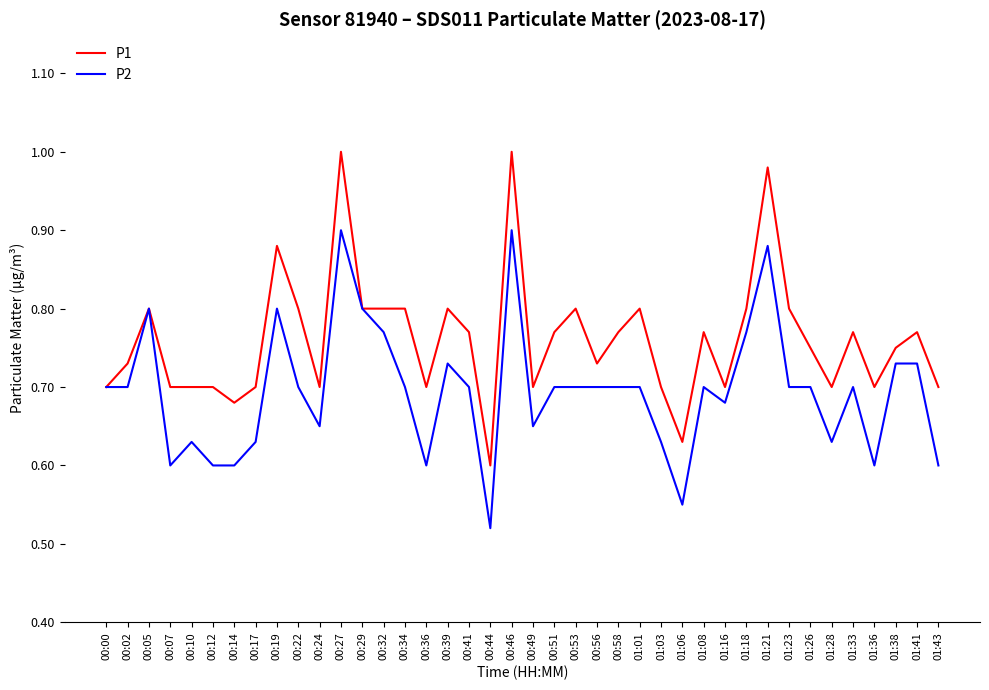

Is it true that P1 equals 0.7 at 00:02?

True